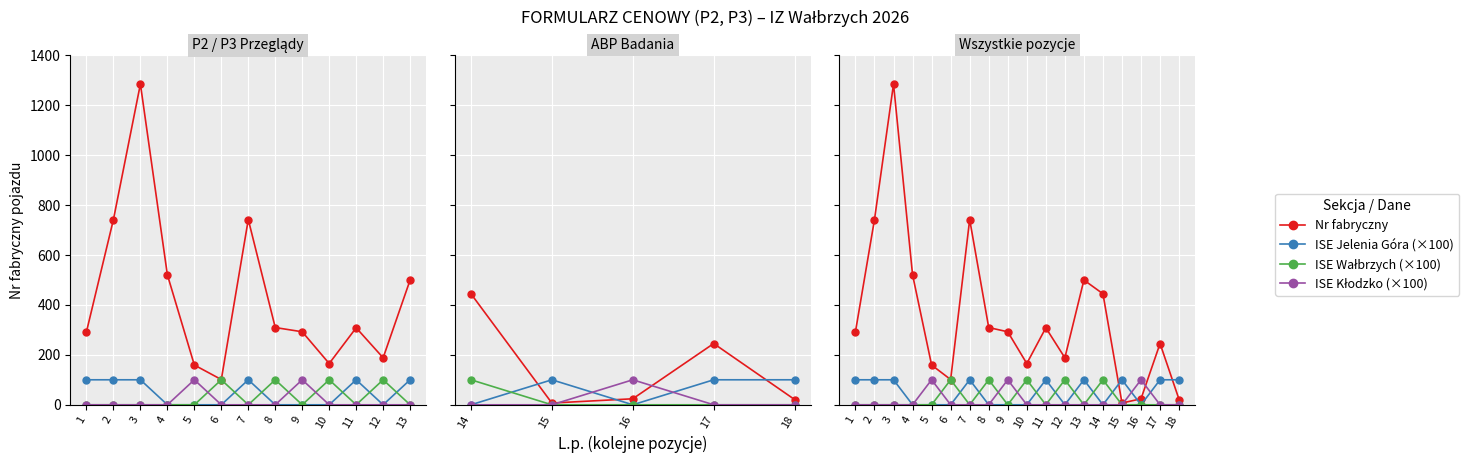

Reading right to left, transcribe all the data shown in this chart.

Nr fabryczny: 21	245	24	7	444	499	188	308	165	292	309	741	101	159	520	1283	741	292
ISE Jelenia Góra (×100): 100	100	0	100	0	100	0	100	0	0	0	100	0	0	0	100	100	100
ISE Wałbrzych (×100): 0	0	0	0	100	0	100	0	100	0	100	0	100	0	0	0	0	0
ISE Kłodzko (×100): 0	0	100	0	0	0	0	0	0	100	0	0	0	100	0	0	0	0